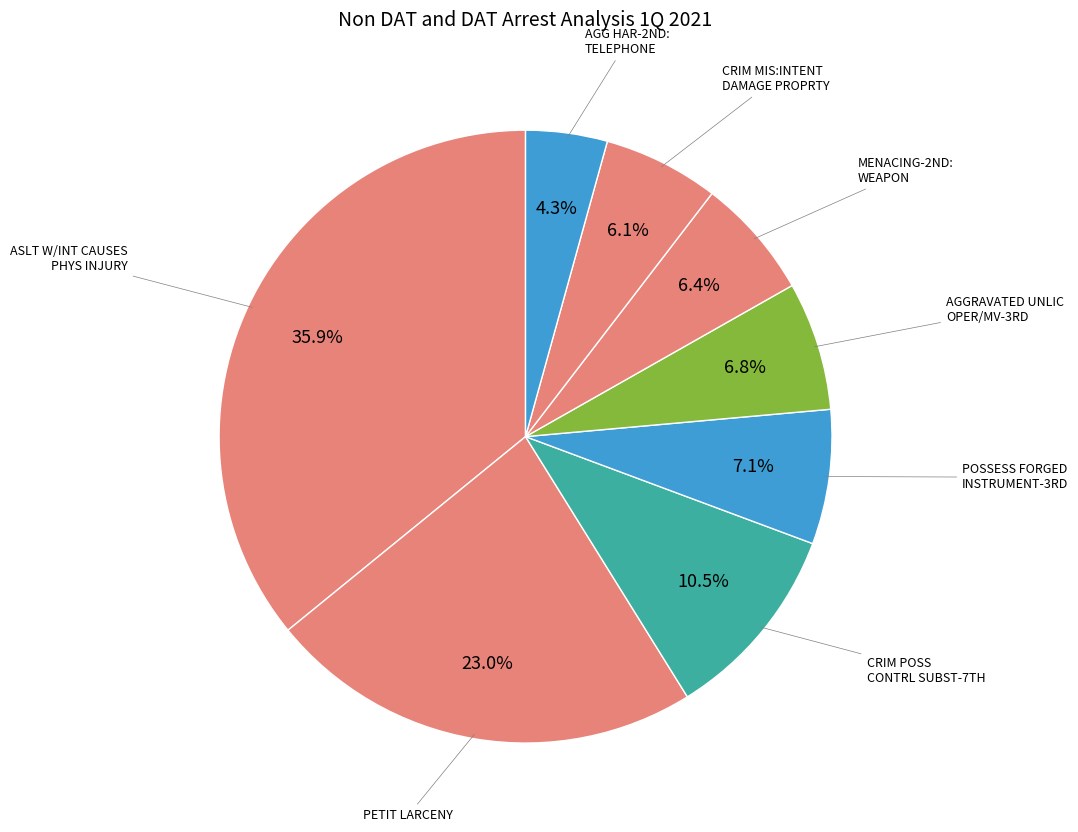

Does any single category account for the majority?

No